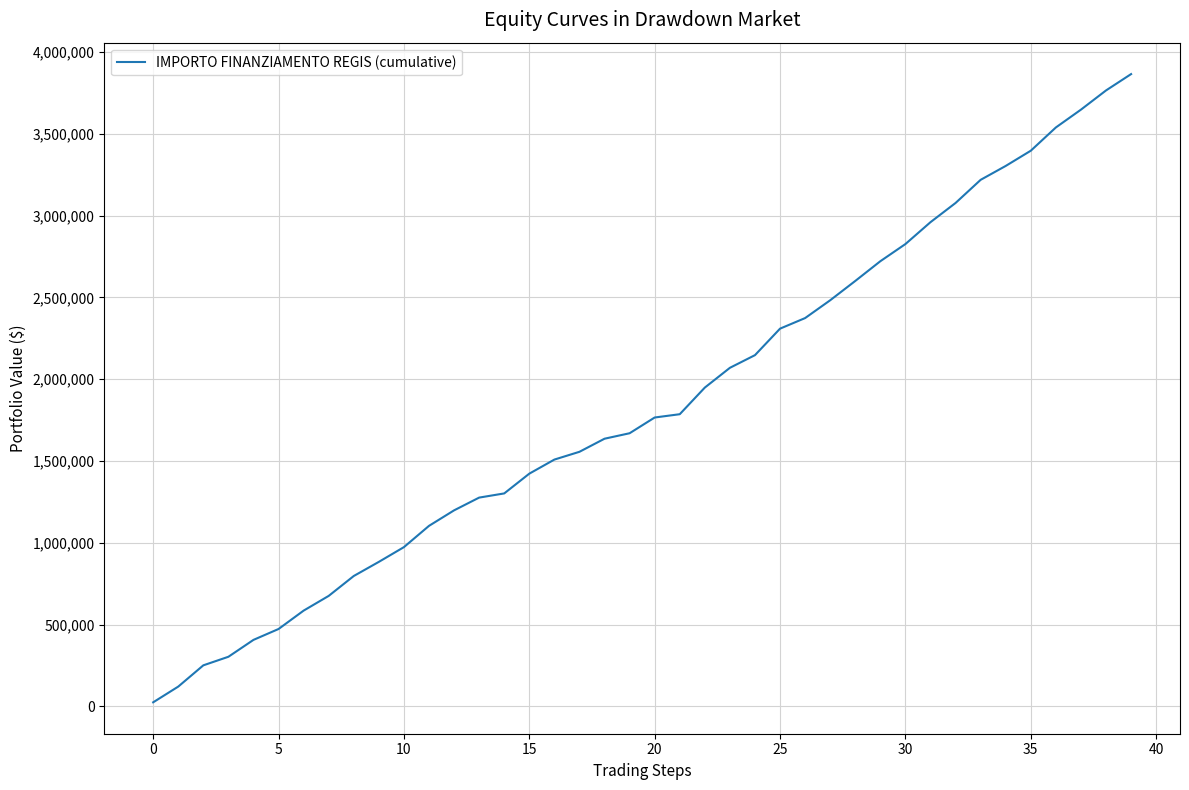

What is the difference between the maximum and minimum values?

3839639